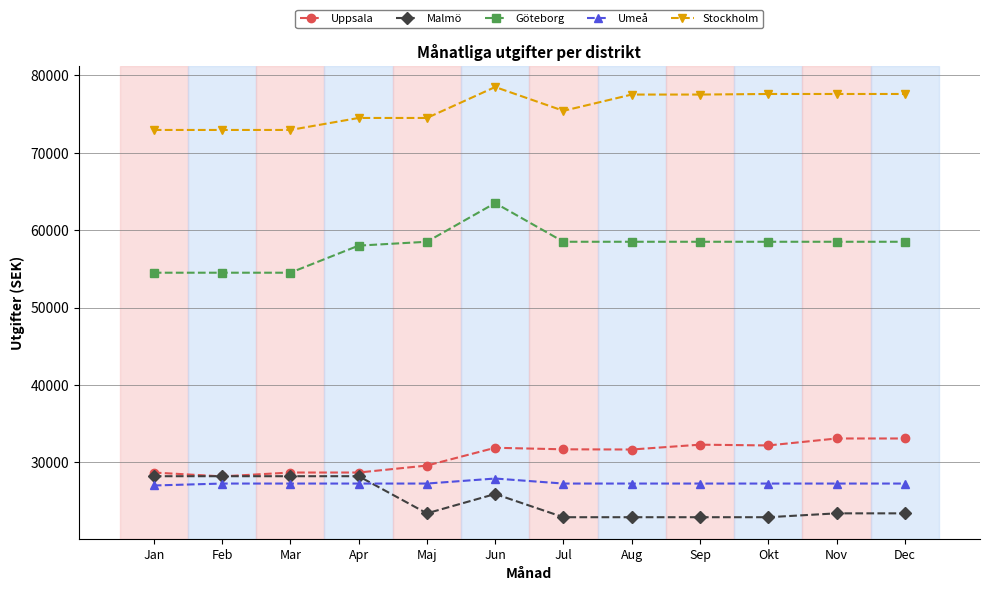

Rank the series at Dec from lowest to highest value.

Malmö, Umeå, Uppsala, Göteborg, Stockholm